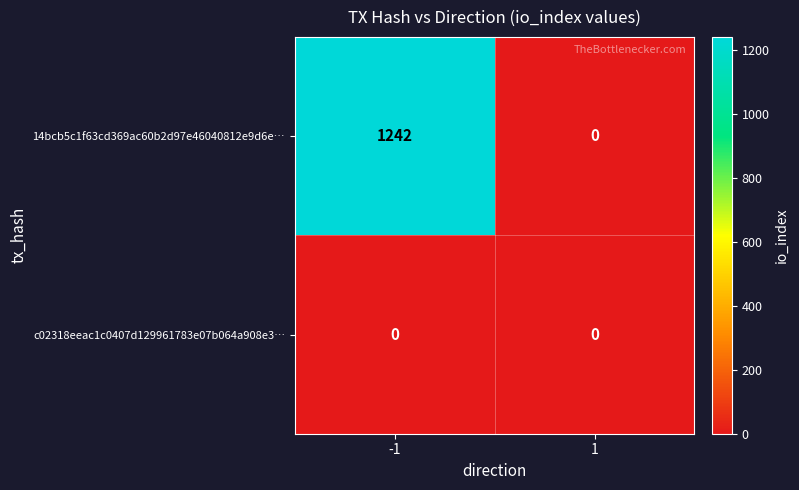

What is the sum of all 14bcb5c1f63cd369ac60b2d97e46040812e9d6e… values?

1242